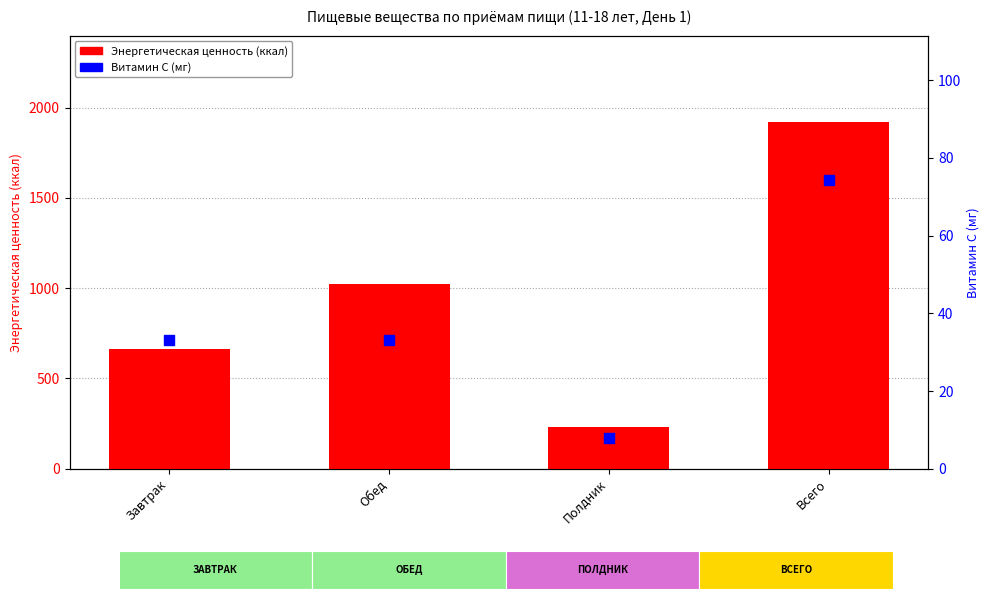

Is the value of Энергетическая ценность at Полдник greater than the value of Витамин С (мг) at Всего?

Yes